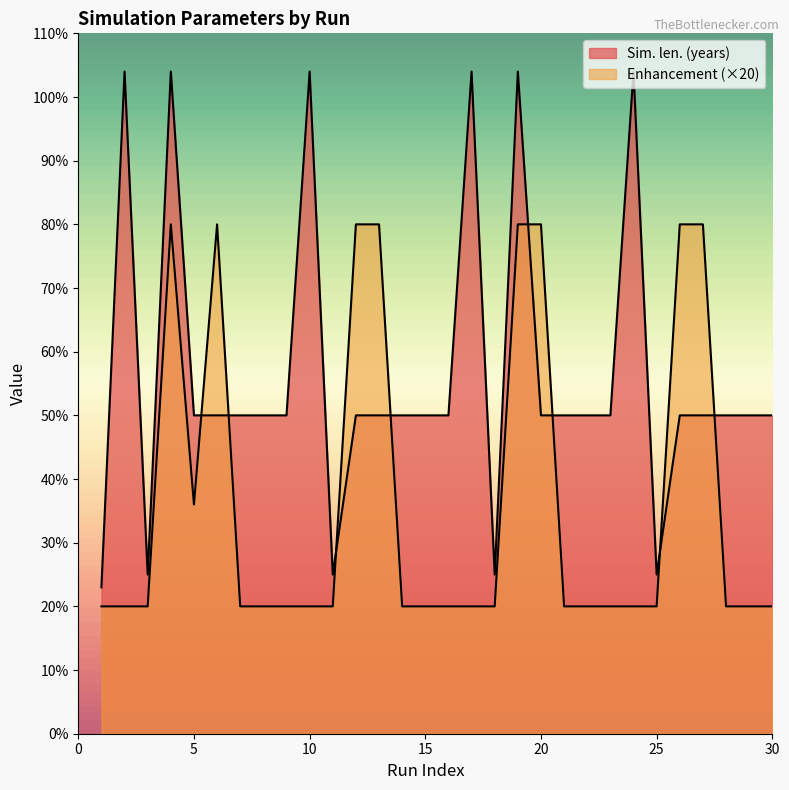

Reading right to left, list all the values displayed in this chart.

Sim. len. (years): 30=50	29=50	28=50	27=50	26=50	25=25	24=104	23=50	22=50	21=50	20=50	19=104	18=25	17=104	16=50	15=50	14=50	13=50	12=50	11=25	10=104	9=50	8=50	7=50	6=50	5=50	4=104	3=25	2=104	1=23
Enhancement: 30=20	29=20	28=20	27=80	26=80	25=20	24=20	23=20	22=20	21=20	20=80	19=80	18=20	17=20	16=20	15=20	14=20	13=80	12=80	11=20	10=20	9=20	8=20	7=20	6=80	5=36	4=80	3=20	2=20	1=20